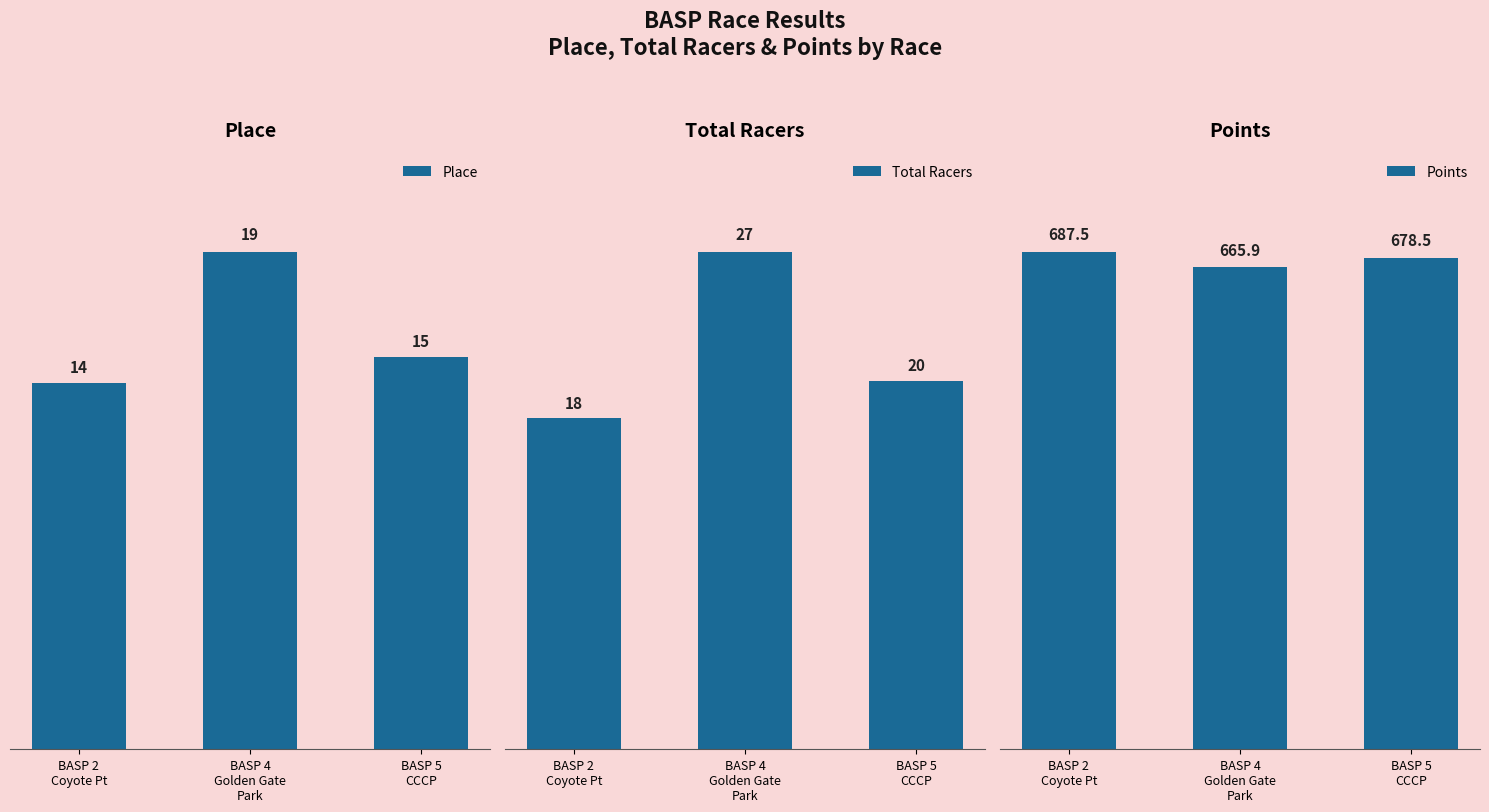

The Points series shows 1037.3 at BASP 4
Golden Gate
Park. True or false?

False